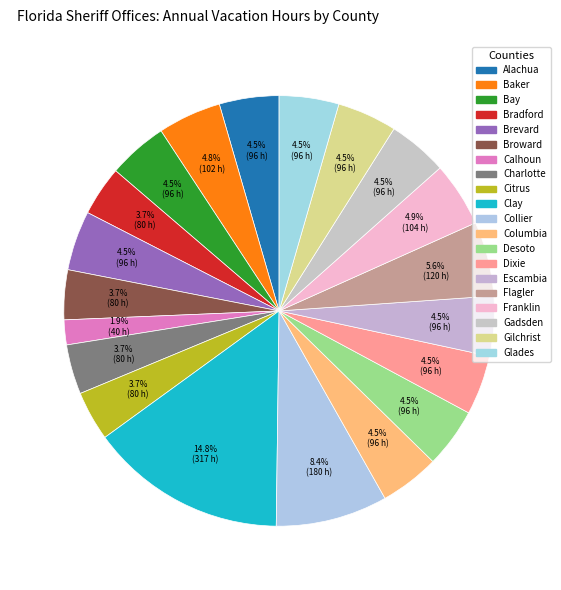

How many segments does this pie chart have?

20